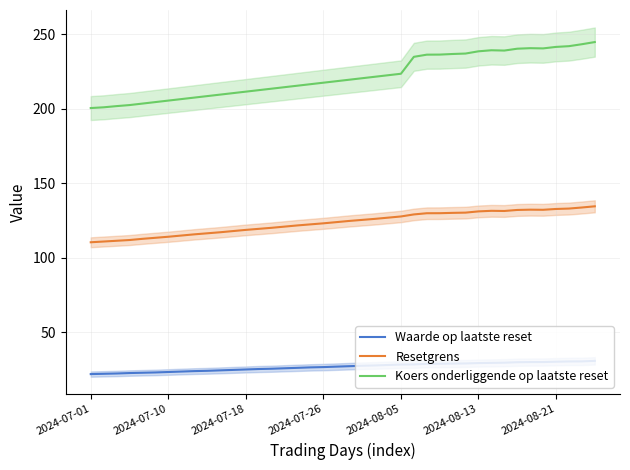

Which category has the lowest value in the Koers onderliggende op laatste reset series?

2024-07-01